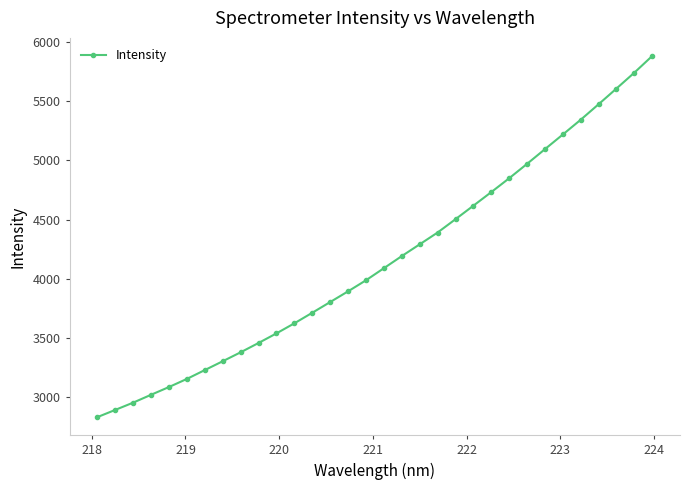

What is the minimum value shown in the chart?

2832.3